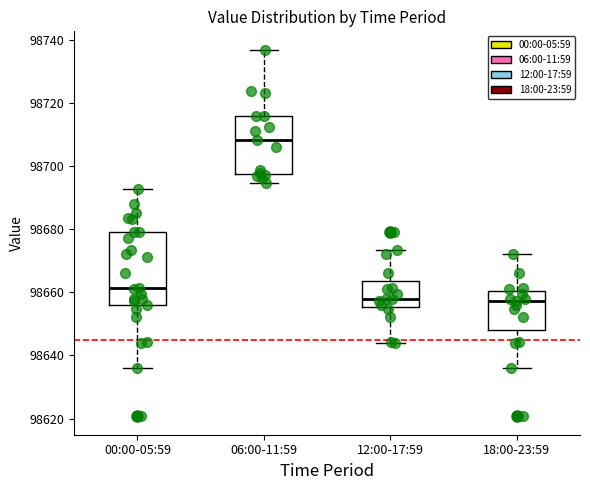

Reading left to right, transcribe this box plot: for each box, give where its median line is, the range the box spans, and where its two whiskers end, as read against the y-axis. The values are not printed on the chart, so give them approximately, as read against the axis.

00:00-05:59: median 98662, box 98656 to 98678, whiskers 98636 to 98692
06:00-11:59: median 98708, box 98698 to 98716, whiskers 98694 to 98736
12:00-17:59: median 98658, box 98656 to 98664, whiskers 98644 to 98674
18:00-23:59: median 98658, box 98648 to 98660, whiskers 98636 to 98672